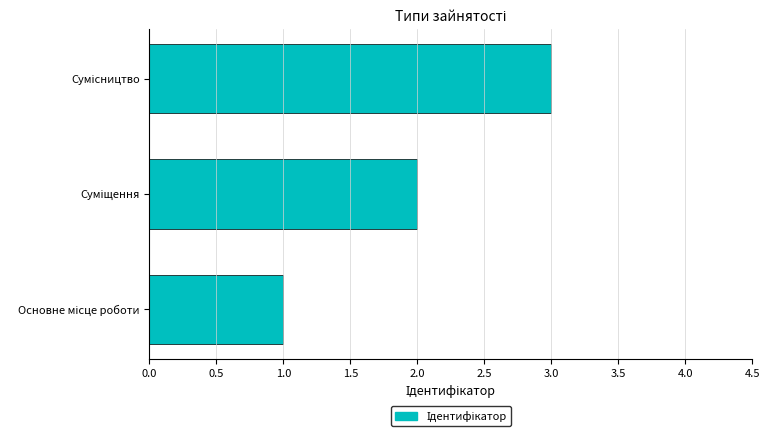

What is the greatest value displayed?

3